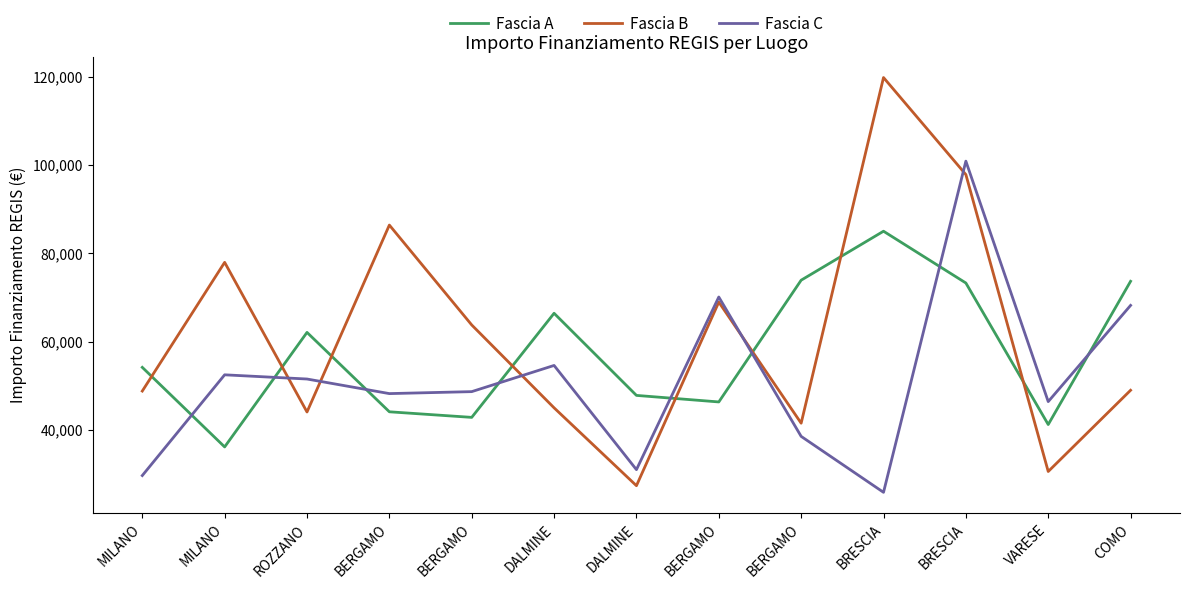

What is the total value across all series at BERGAMO?

178652.1